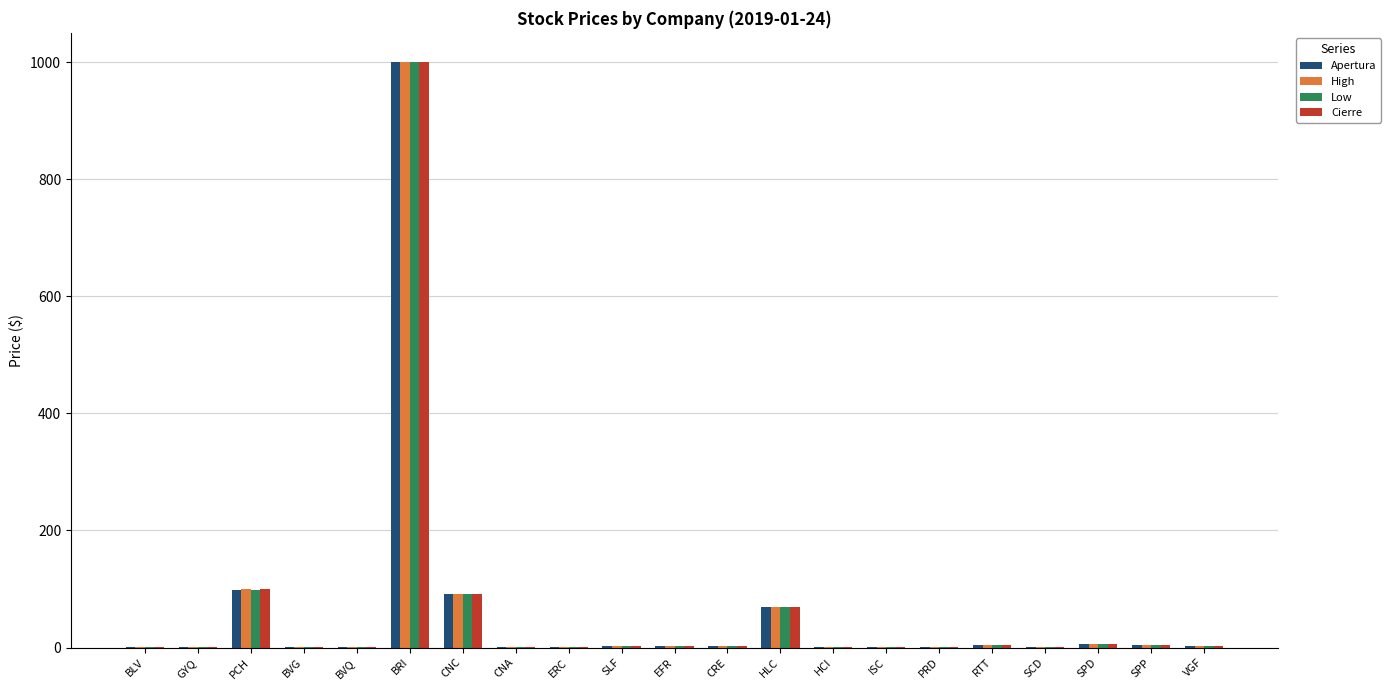

How many series are shown in this chart?

4